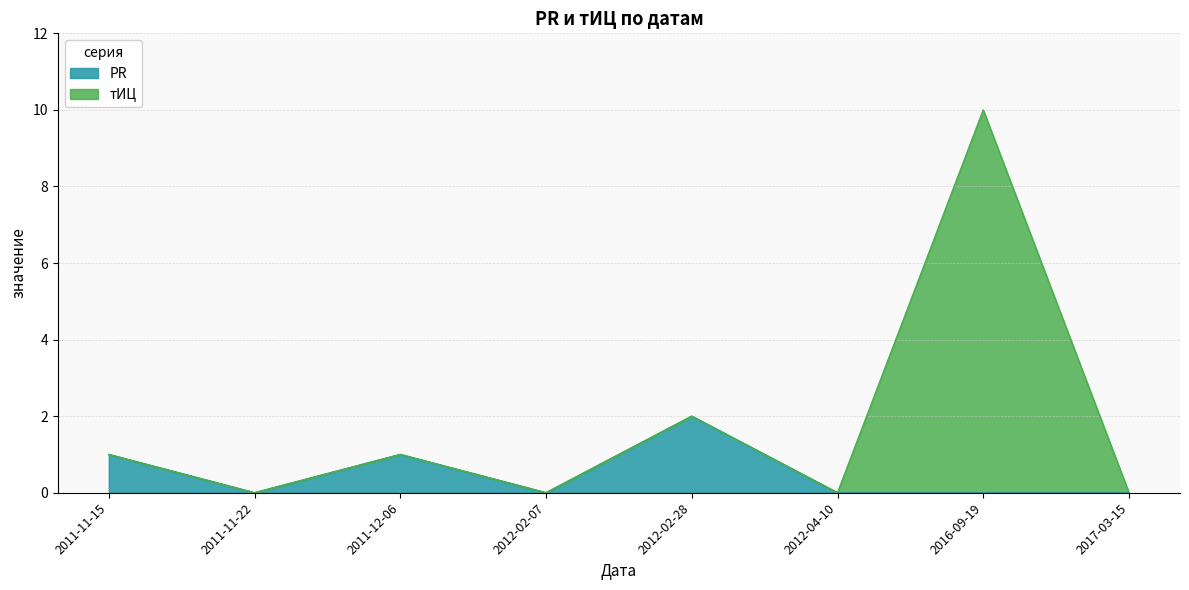

How many values are between 0 and 1?

7